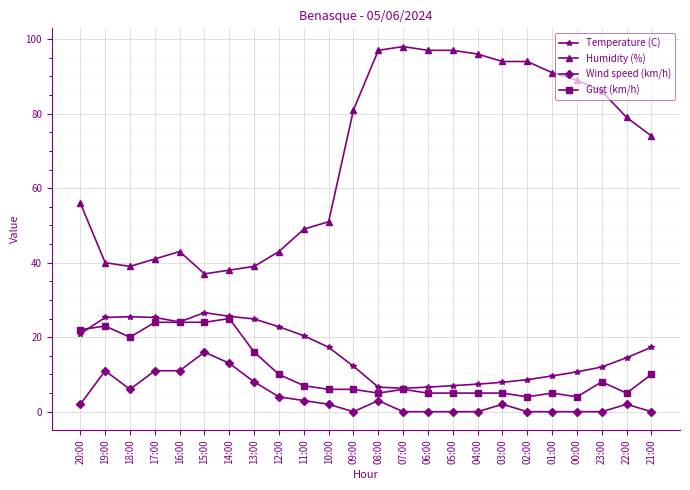

Read the Wind speed (km/h) value at 03:00.

2.0